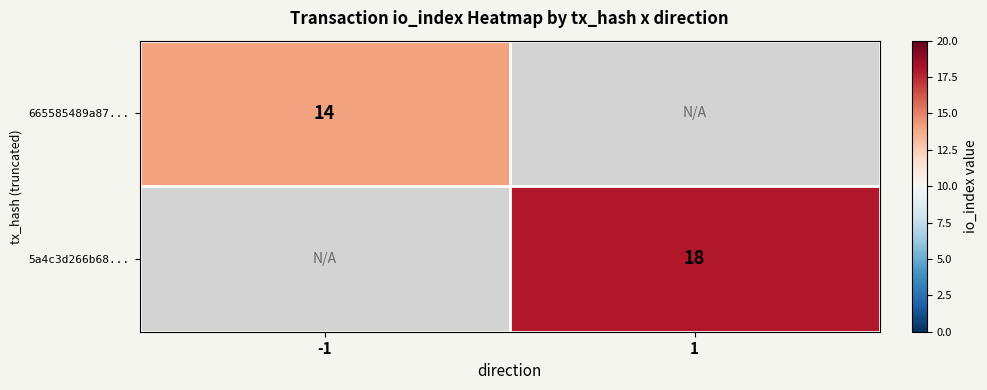

The value of 665585489a87... at -1 is 4. True or false?

False